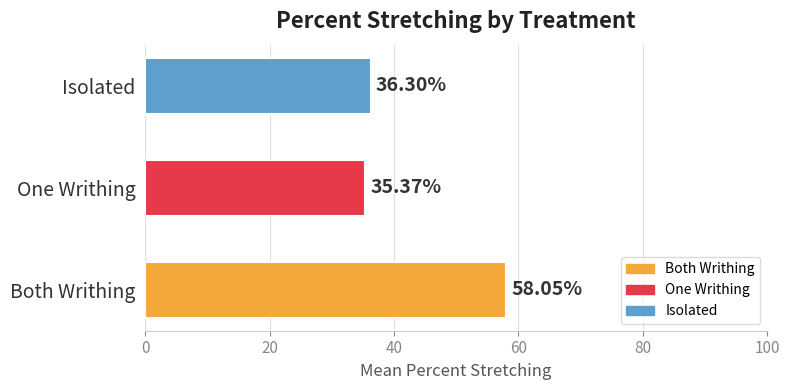

Between One Writhing and Both Writhing, which is larger?

Both Writhing